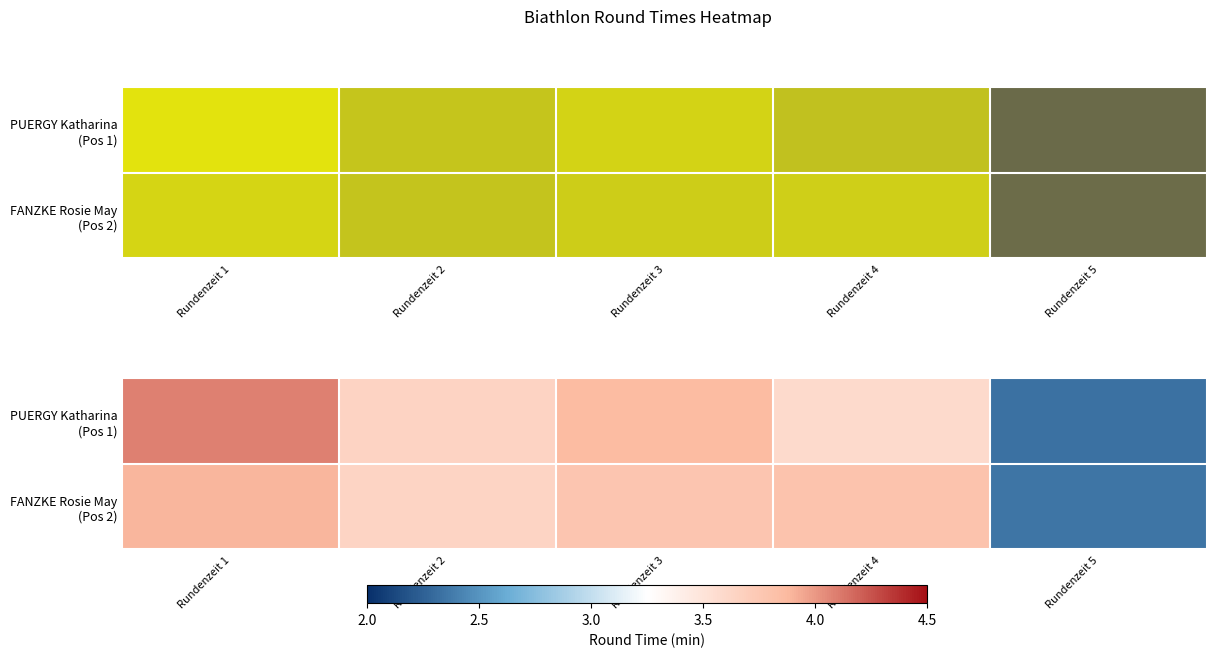

At Rundenzeit 5, list the series in order from smallest to largest.

PUERGY Katharina (Pos 1), FANZKE Rosie May (Pos 2)